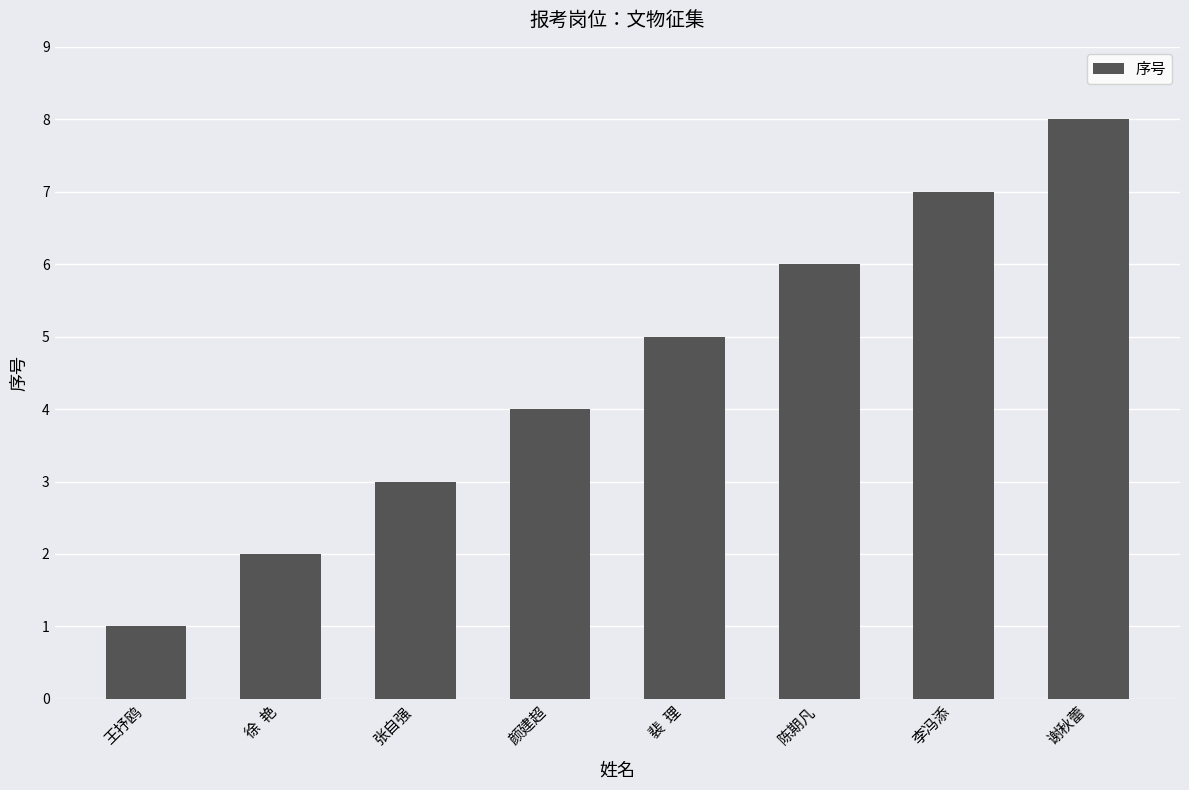

What is the label of the 7th bar from the left?

李冯添